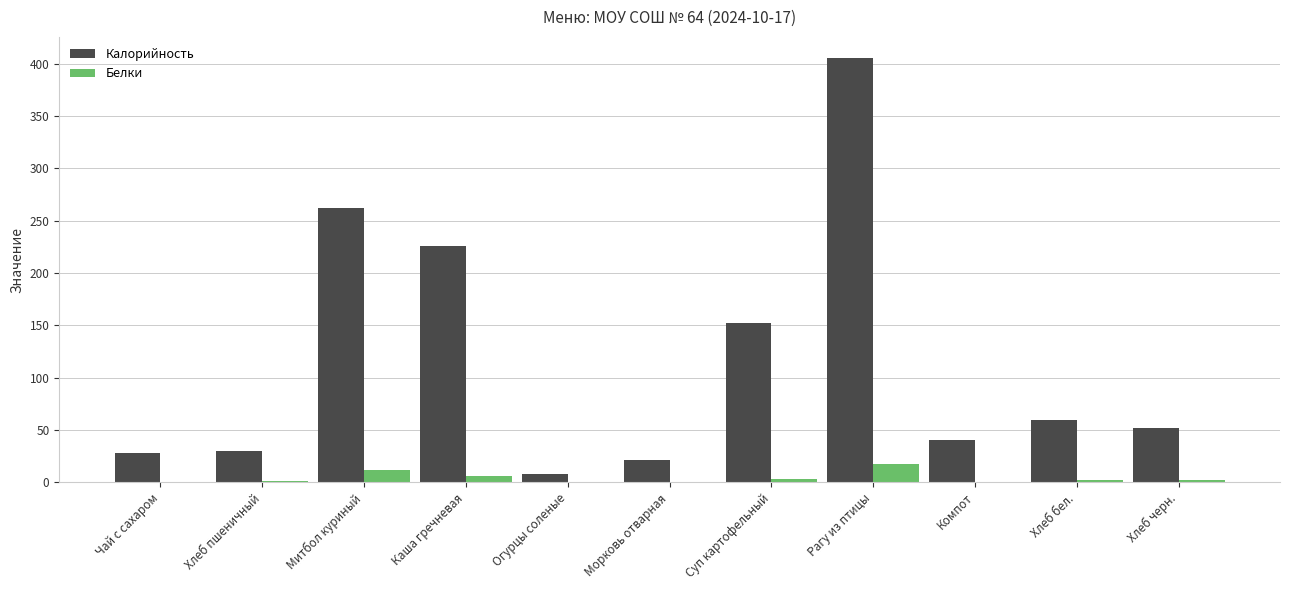

Is it true that Калорийность equals 59.7 at Хлеб бел.?

True